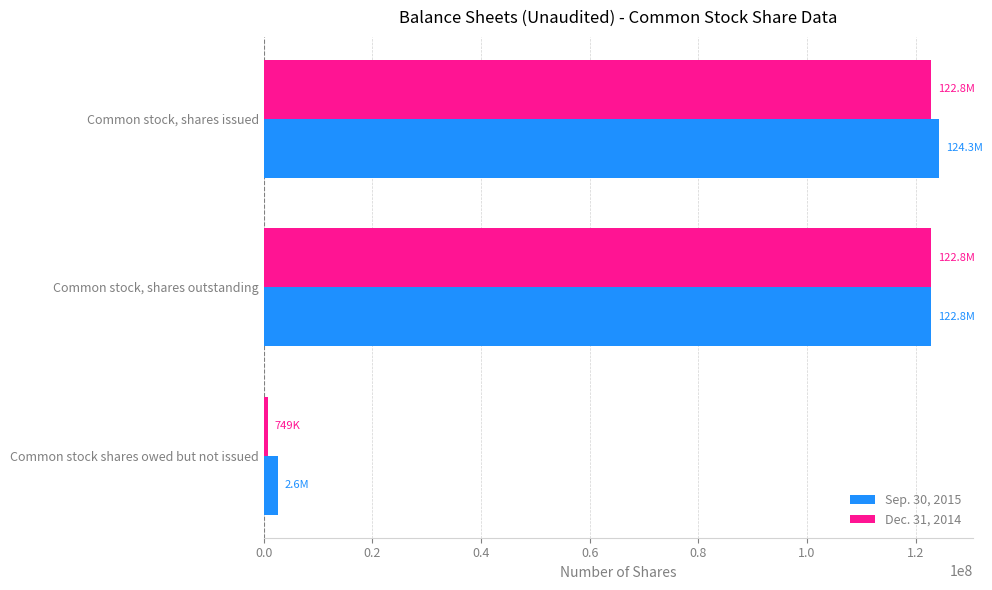

What is the sum of all Sep. 30, 2015 values?

249705990